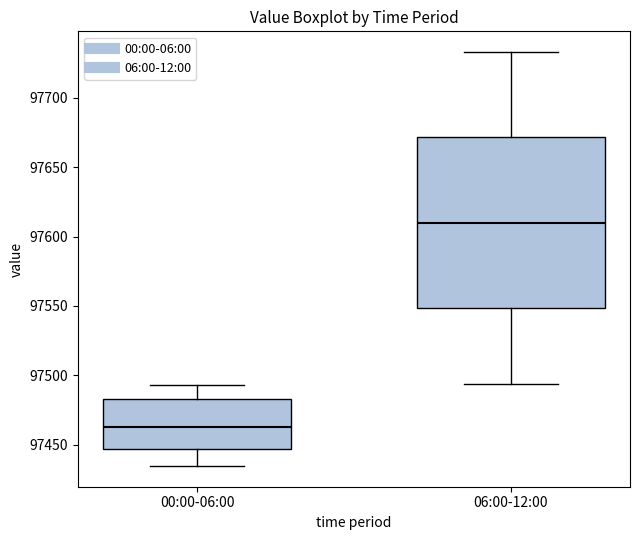

Reading left to right, read every box against the y-axis: the position of its median line, the range the box covers, and the ends of its whiskers. The values are not printed on the chart, so give them approximately, as read against the axis.

00:00-06:00: median 97465, box 97445 to 97485, whiskers 97435 to 97495
06:00-12:00: median 97610, box 97550 to 97670, whiskers 97495 to 97735